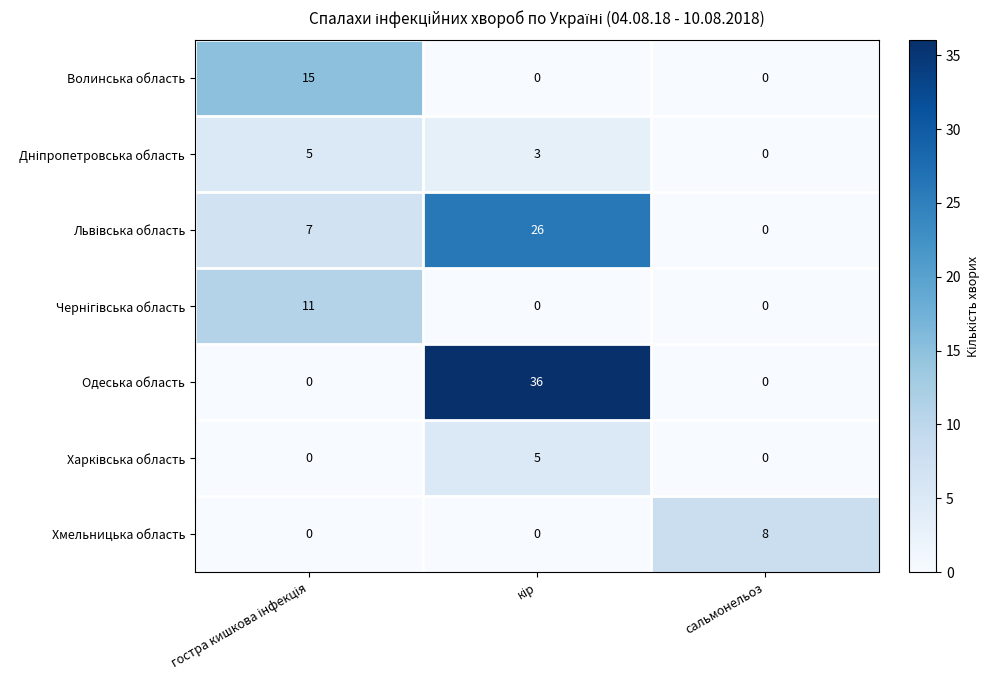

What is the highest value of the Одеська область series?

36